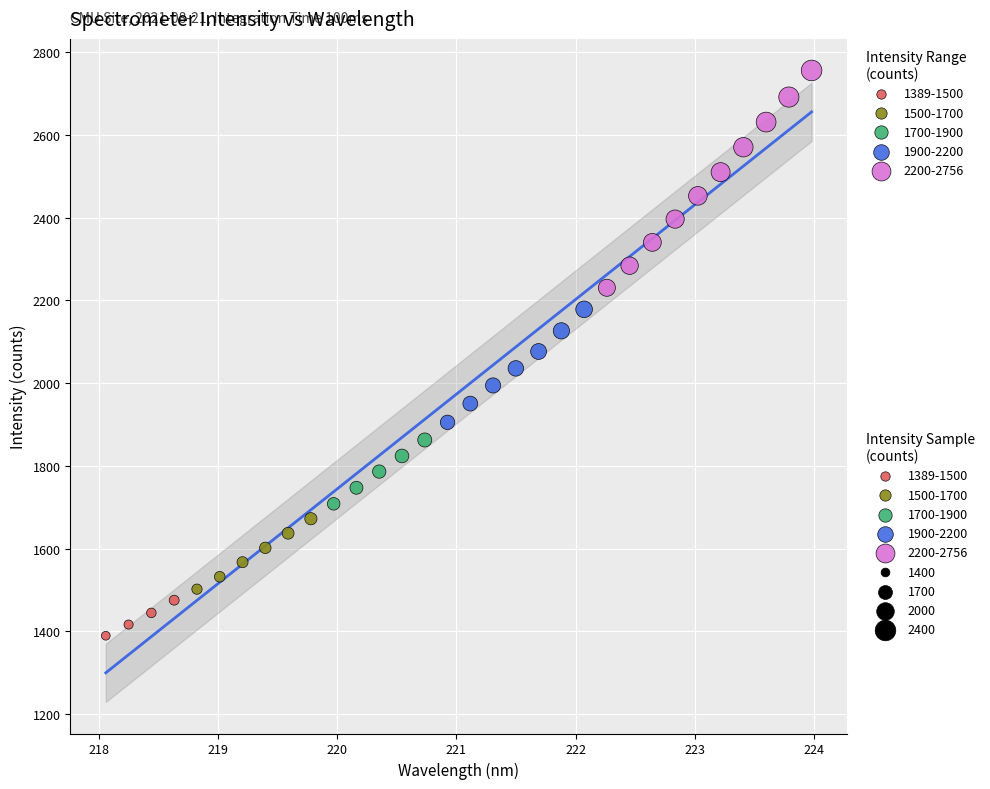

Which series reaches the maximum Y coordinate?

2200-2756